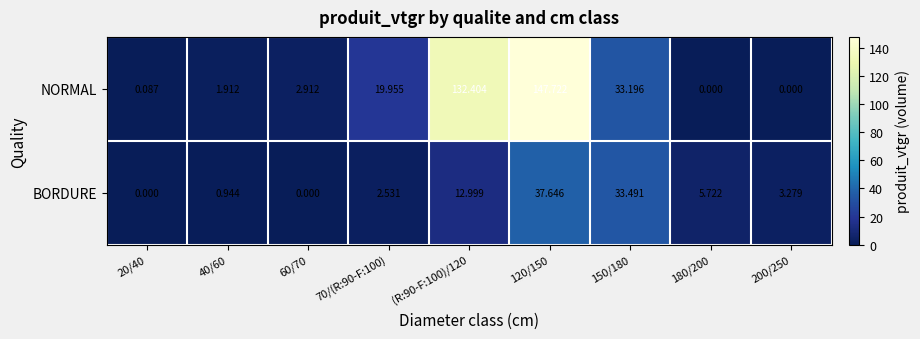

Which series has the widest spread of values?

NORMAL